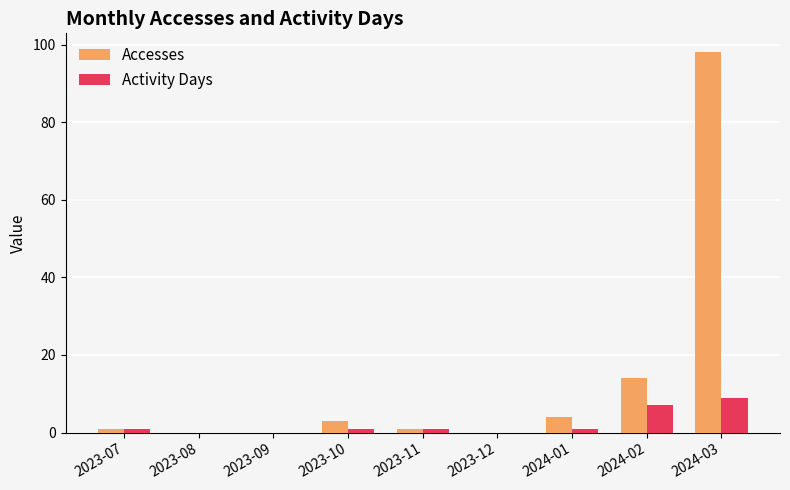

True or false: Accesses has a value of 98 at 2024-03.

True